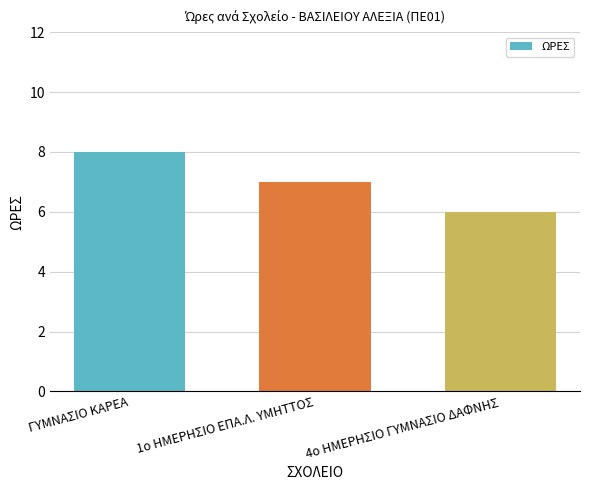

What is the approximate value at ΓΥΜΝΑΣΙΟ ΚΑΡΕΑ?

8